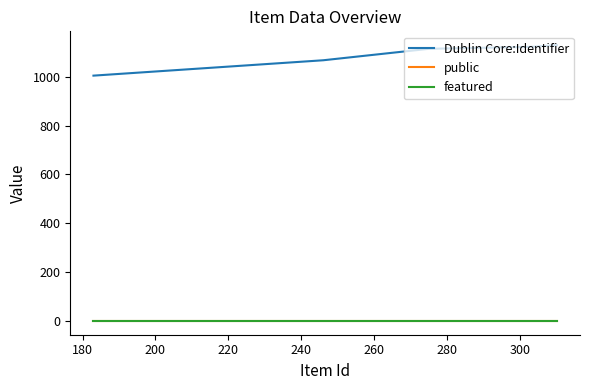

How many data points in Dublin Core:Identifier are above 1115?

4